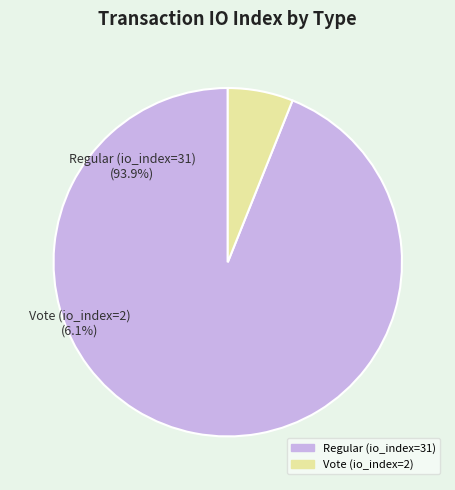

The Regular (io_index=31) slice represents 94% of the pie. True or false?

True